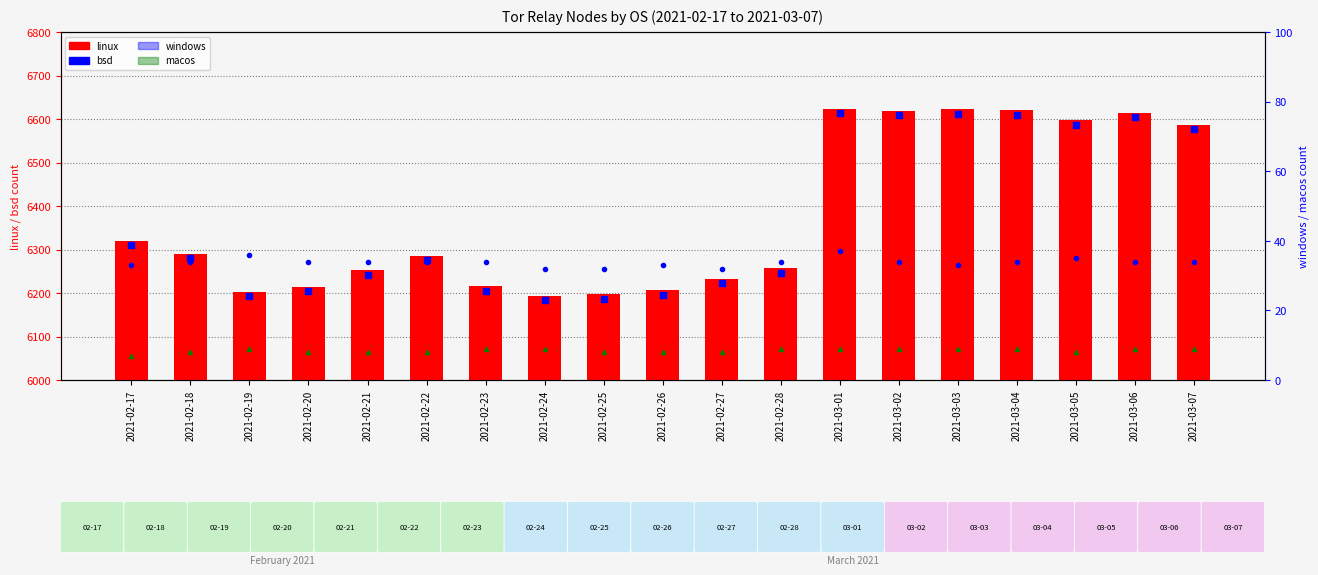

Which series reaches the minimum Y coordinate?

macos